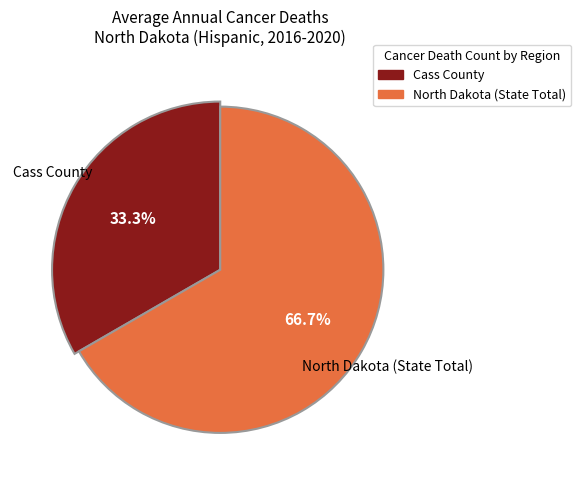

Rank the categories by value from lowest to highest.

Cass County, North Dakota, United States